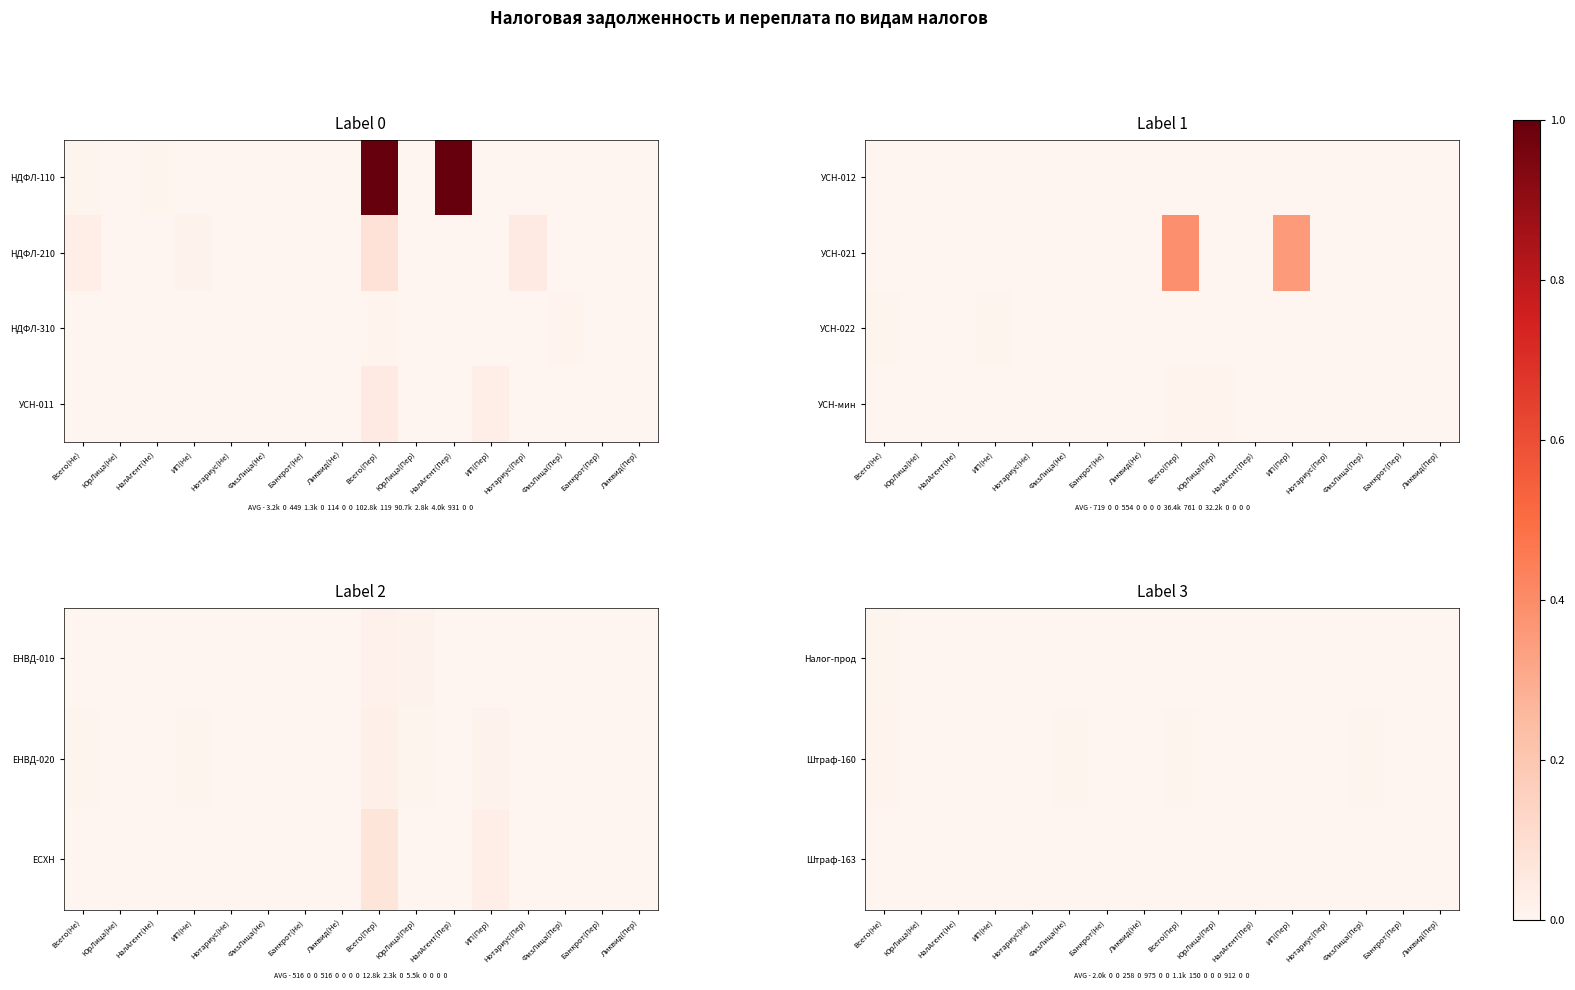

At how many categories does at least one series exceed 88?

6